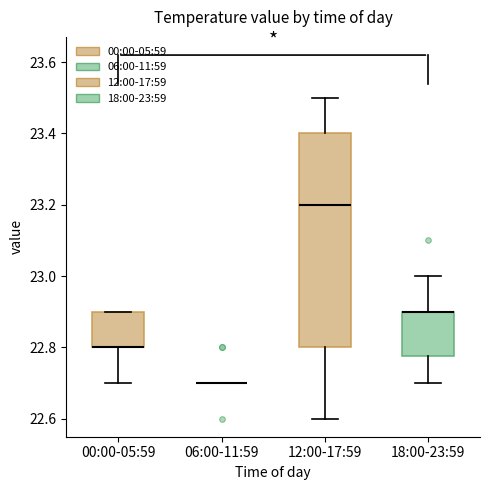

Reading left to right, transcribe this box plot: for each box, give where its median line is, the range the box spans, and where its two whiskers end, as read against the y-axis. The values are not printed on the chart, so give them approximately, as read against the axis.

00:00-05:59: median 22.80 (drawn on the box's lower edge), box 22.80 to 22.90, whiskers 22.70 to 22.90
06:00-11:59: box collapsed to a line at 22.70, whiskers 22.70 to 22.70
12:00-17:59: median 23.20, box 22.80 to 23.40, whiskers 22.60 to 23.50
18:00-23:59: median 22.90 (drawn on the box's upper edge), box 22.78 to 22.90, whiskers 22.70 to 23.00